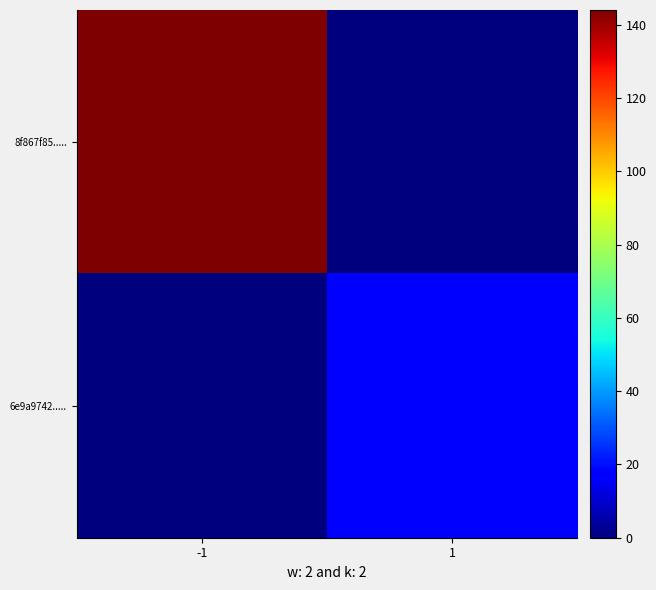

At how many categories does at least one series exceed 119?

1